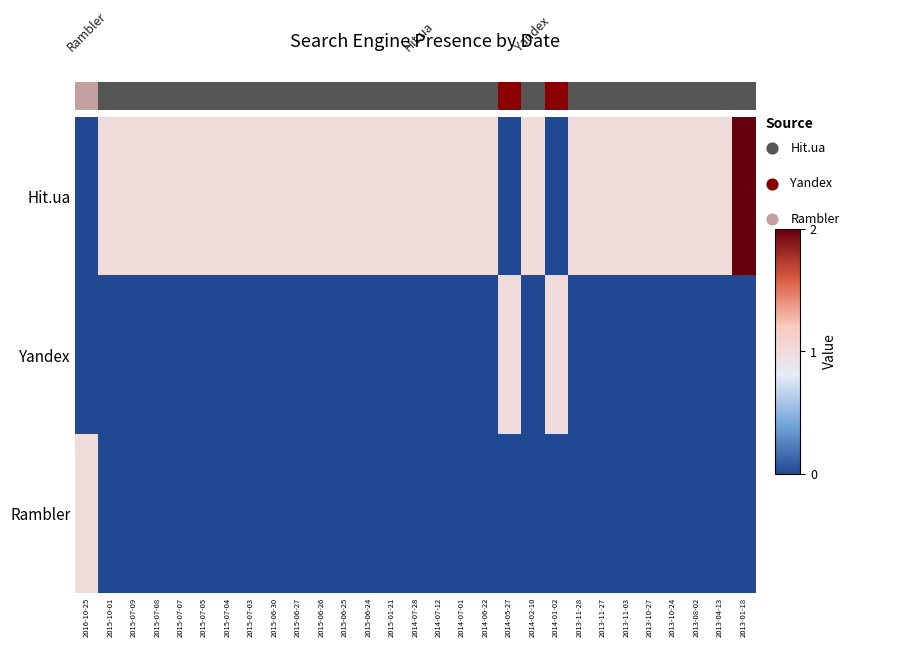

Which has a higher value, 2015-07-07 or 2014-07-01?

2015-07-07